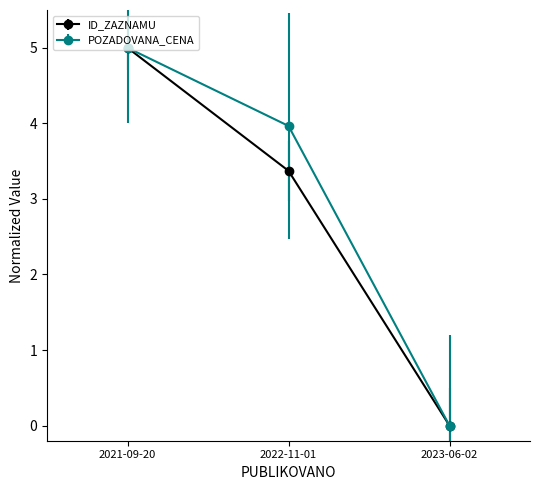

The value of POZADOVANA_CENA at 2021-09-20 is 7.2. True or false?

False